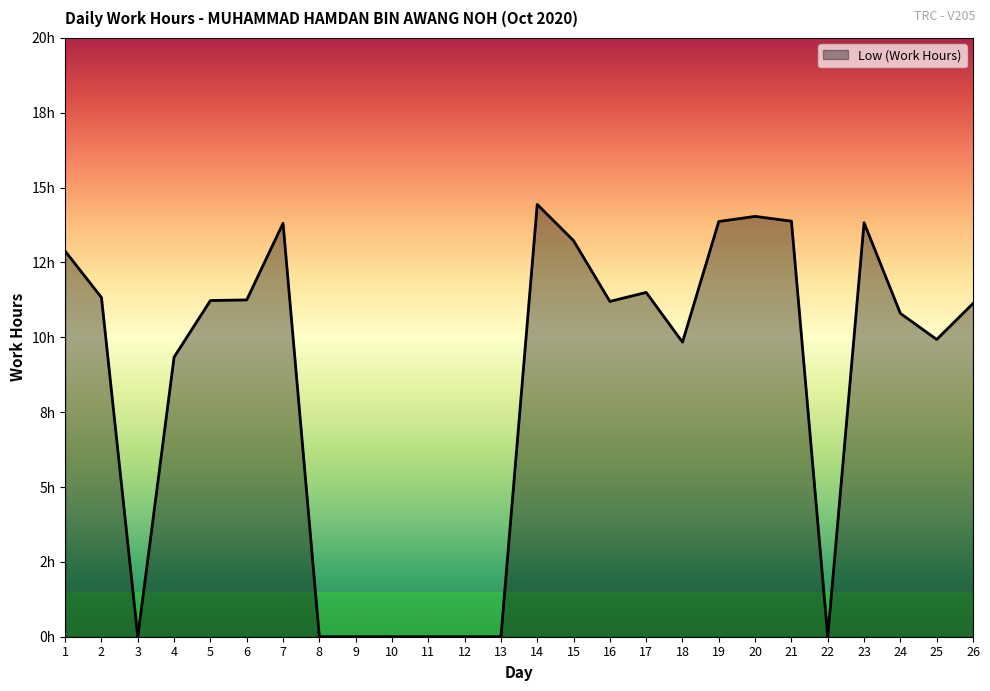

Is this an area chart (filled region under the line)?

Yes